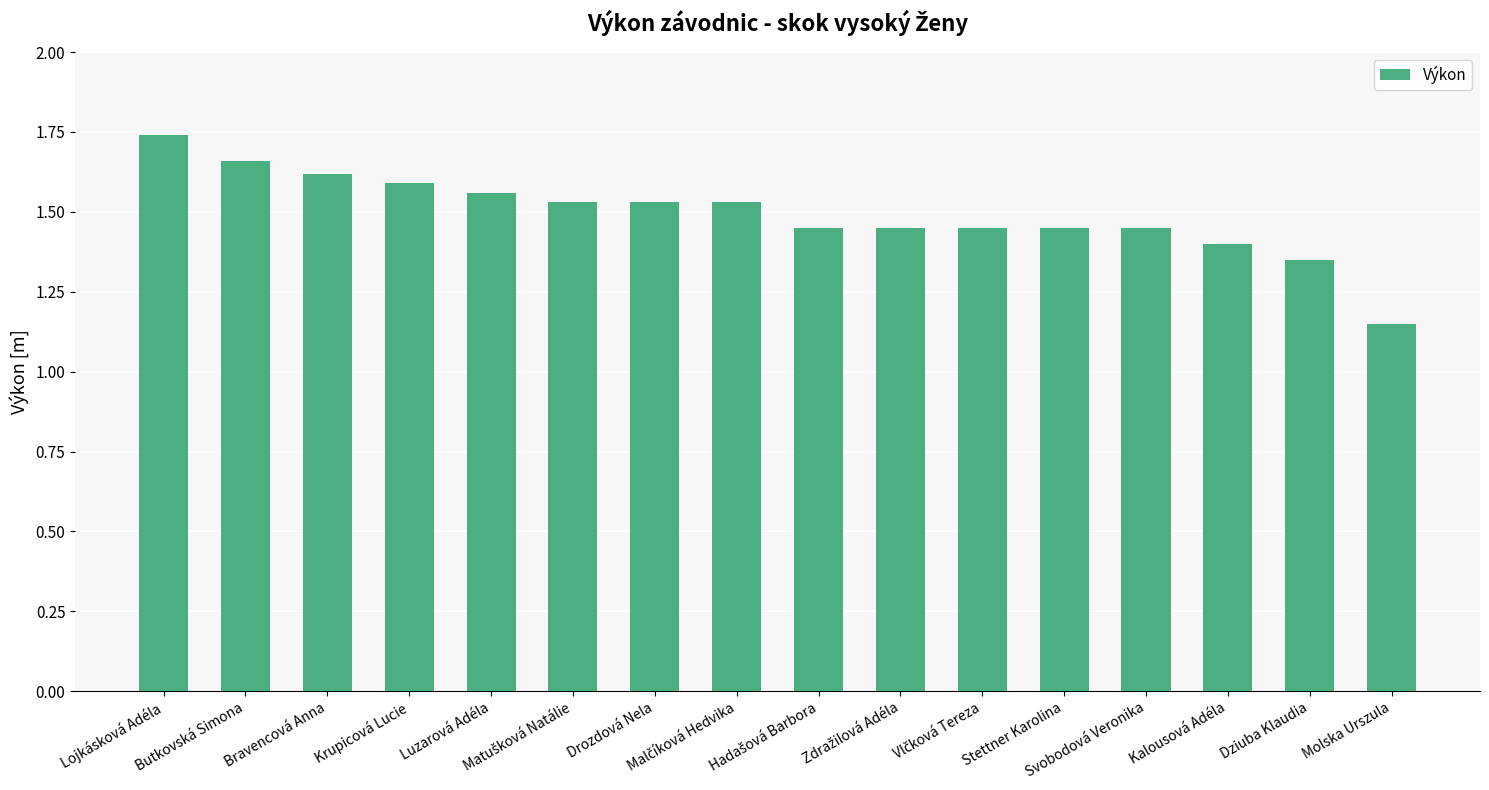

What is the sum of all values?

23.9